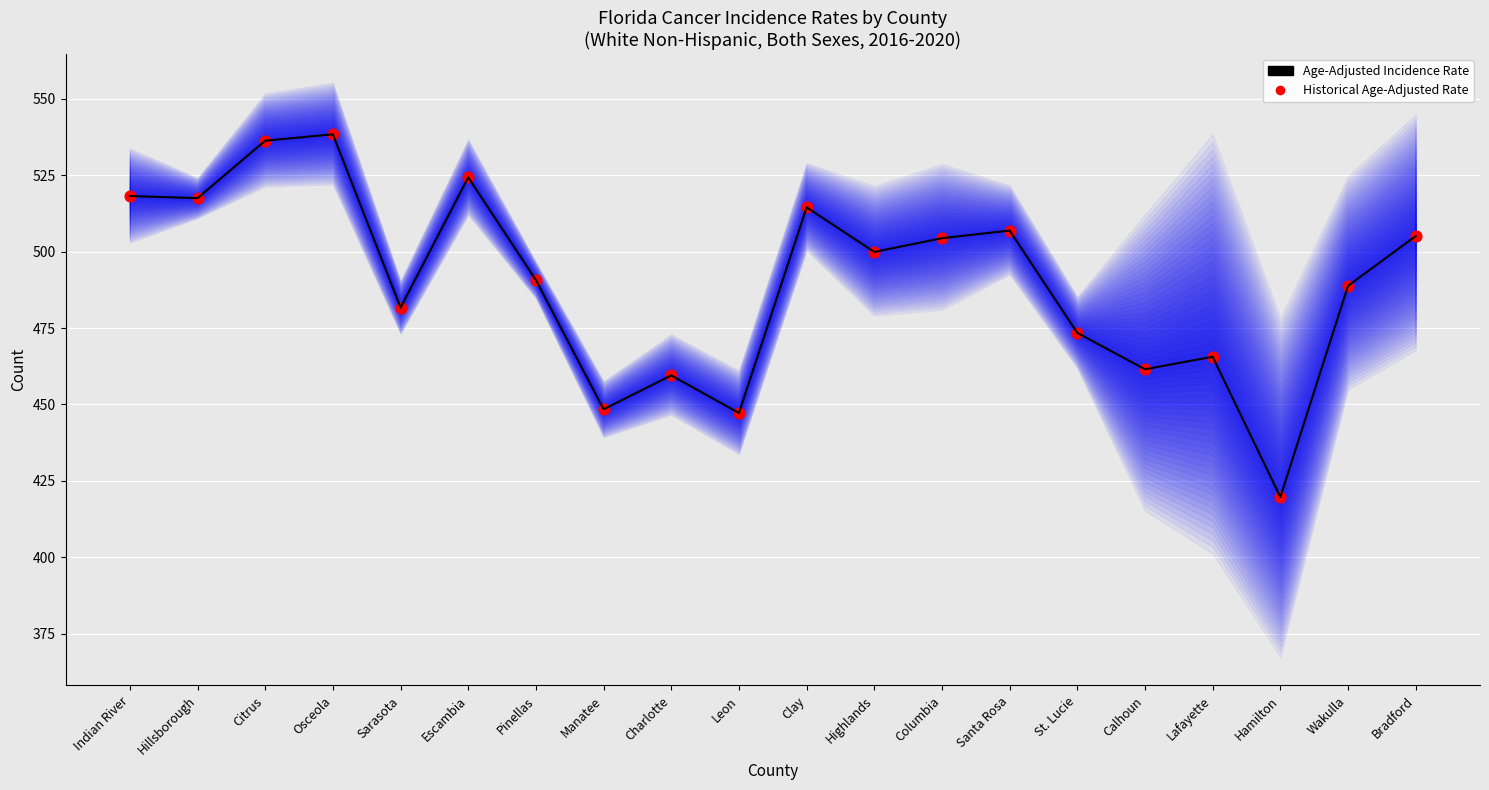

What is the total value across all series at Osceola?

1076.8